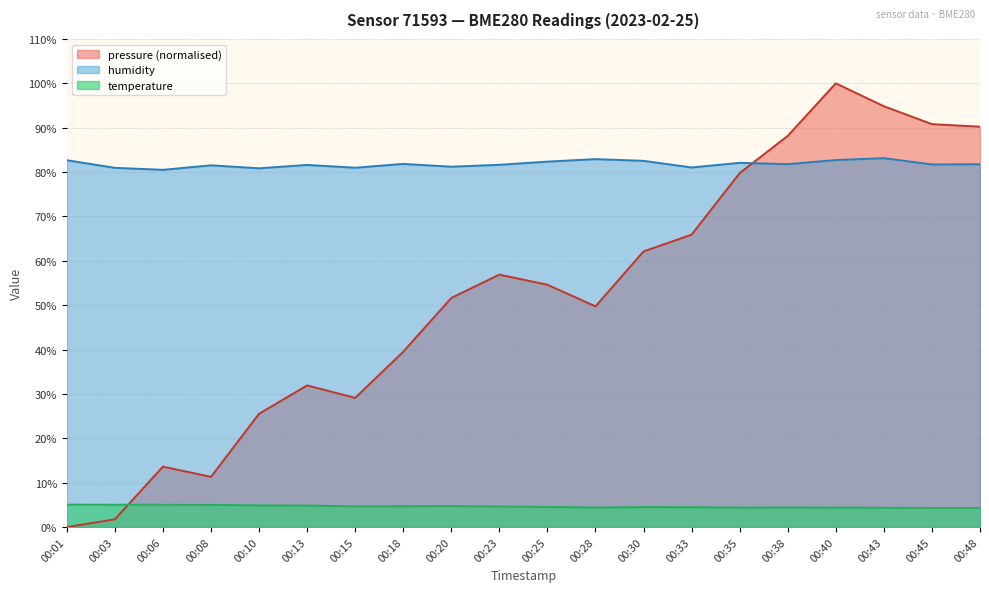

What is the value of the humidity point at the 7th from the left?

81.0